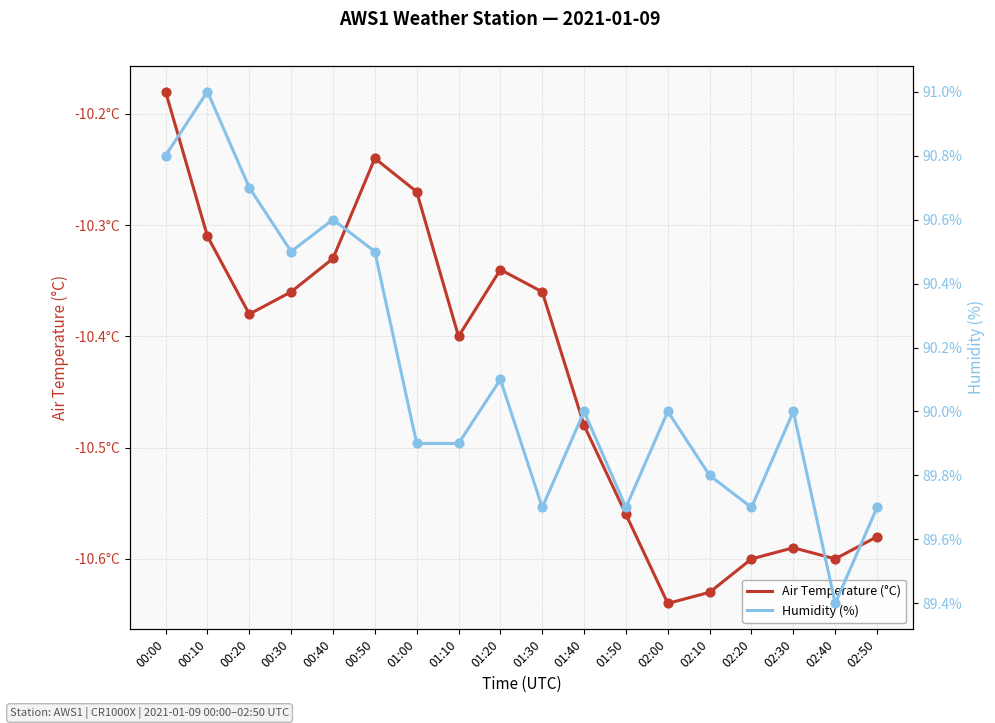

What is the total value across all series at 01:50?

79.1